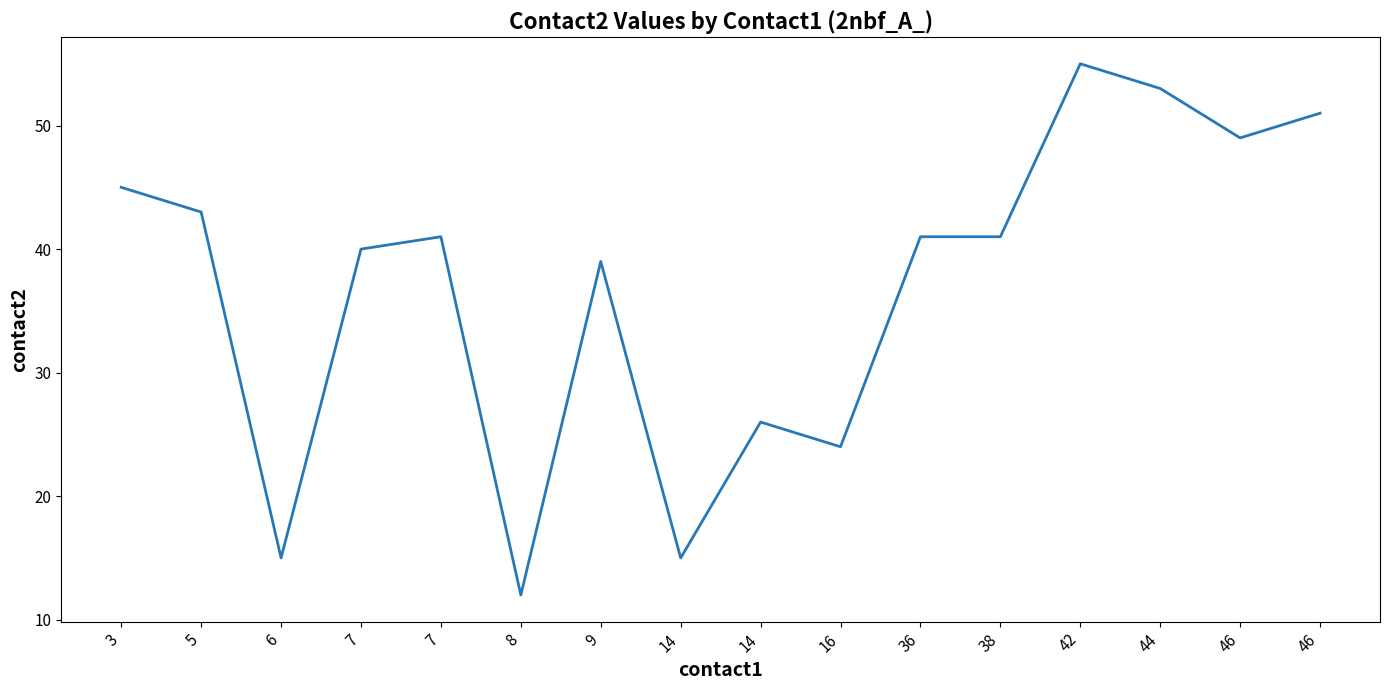

Is it true that the value at 44 is 53?

True